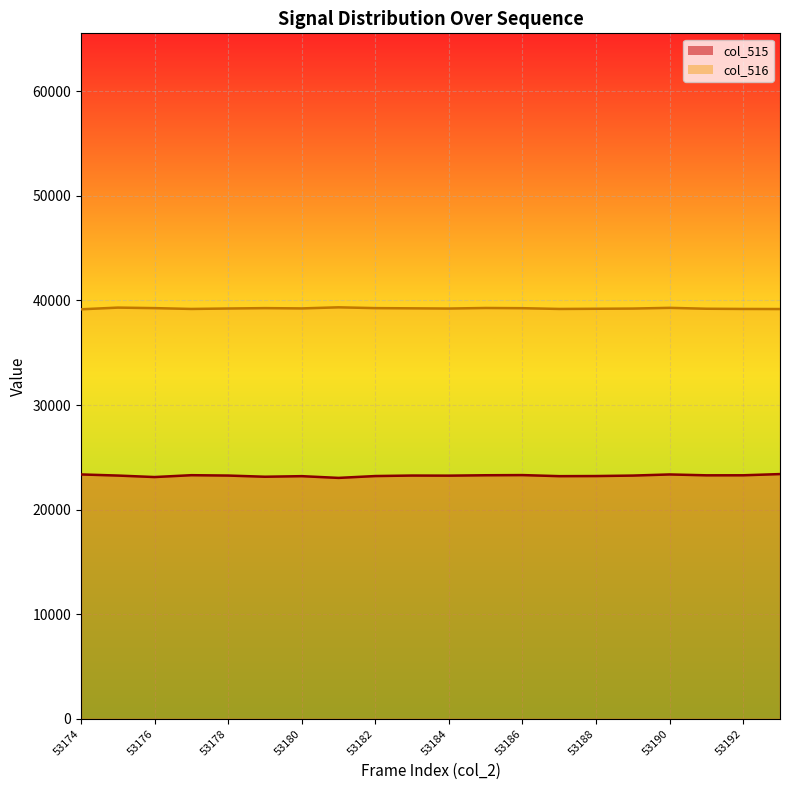

At how many categories does at least one series exceed 25728?

20